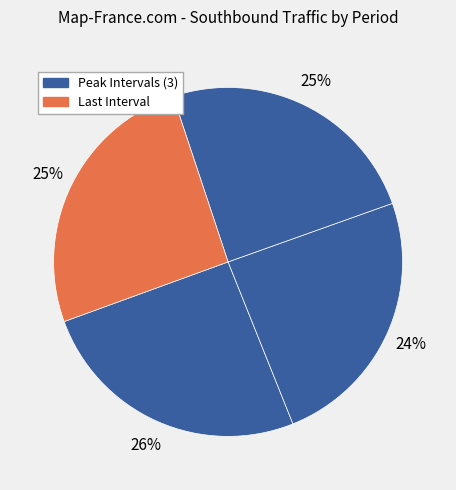

Rank the categories by value from lowest to highest.

12:00, 12:15, 12:30, 11:45